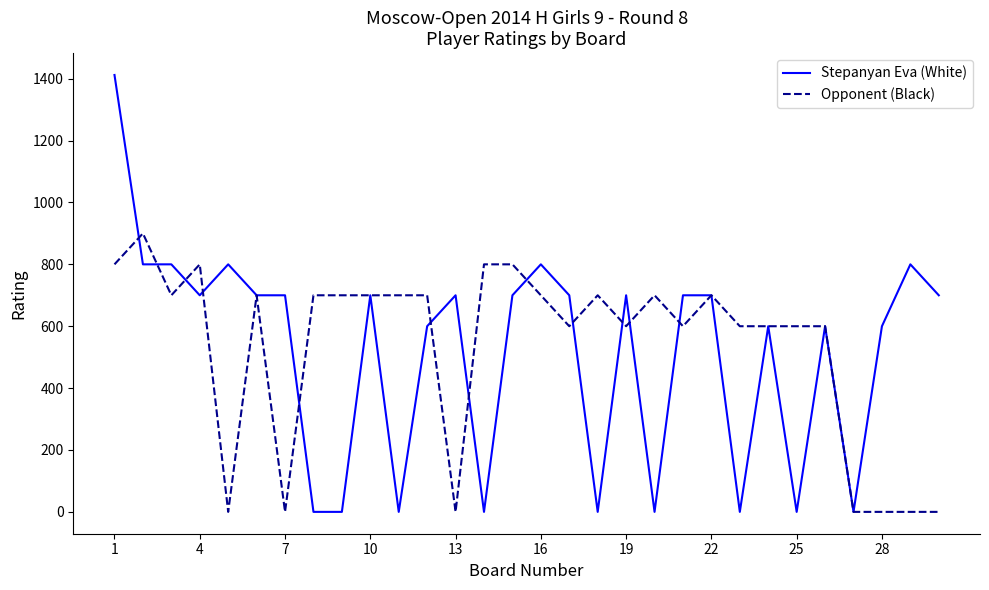

Which series has the largest range (max minus min)?

Stepanyan Eva (White)